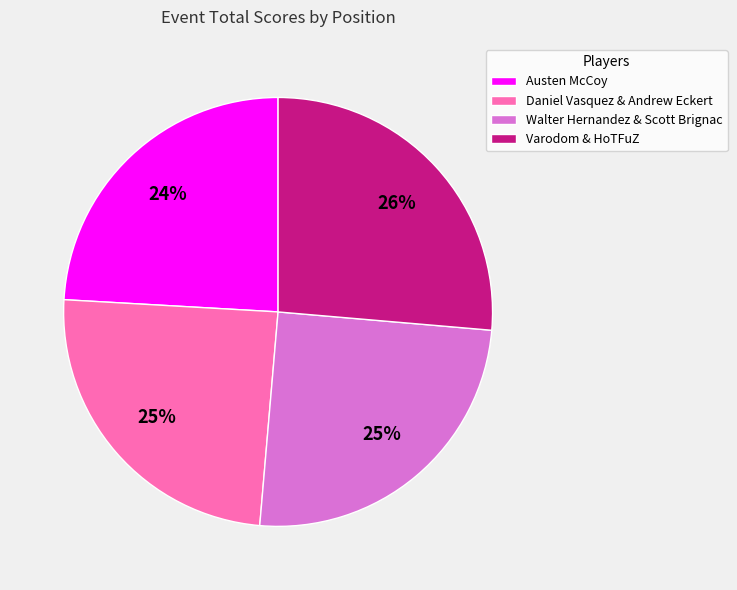

True or false: Walter Hernandez & Scott Brignac accounts for 40% of the total.

False